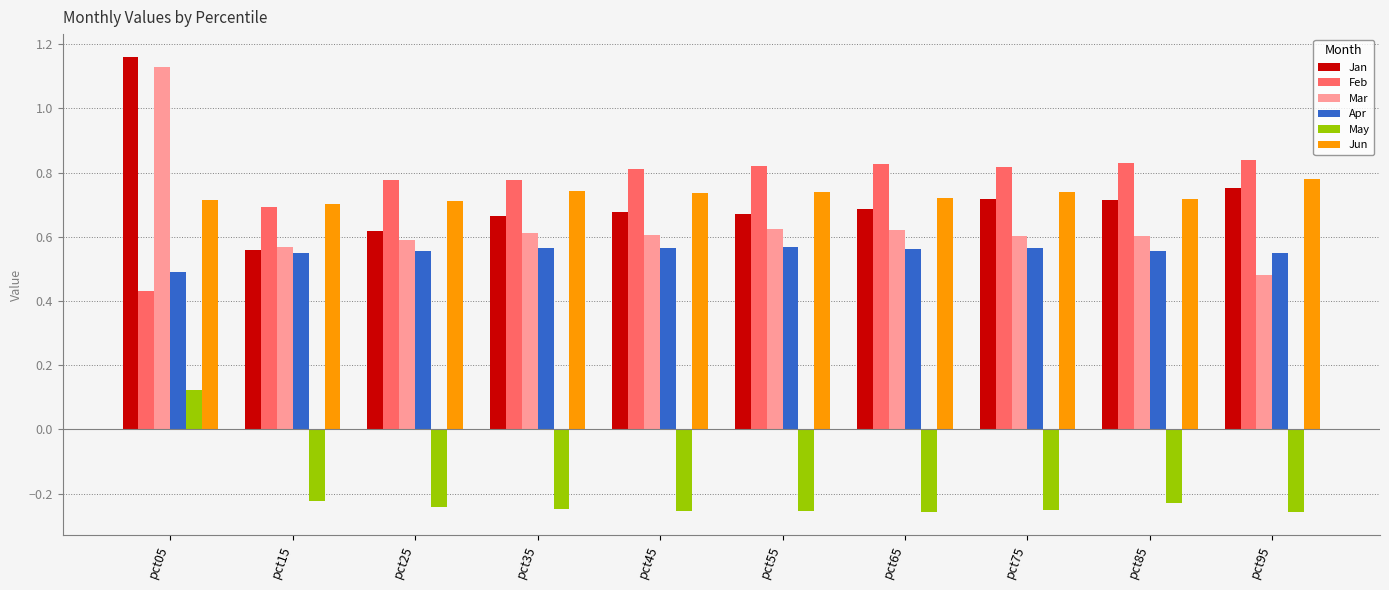

At which category is the sum across all series the highest?

pct05